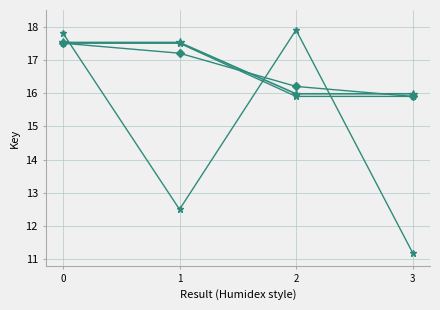

Which has a higher value, 3 or 1?

1